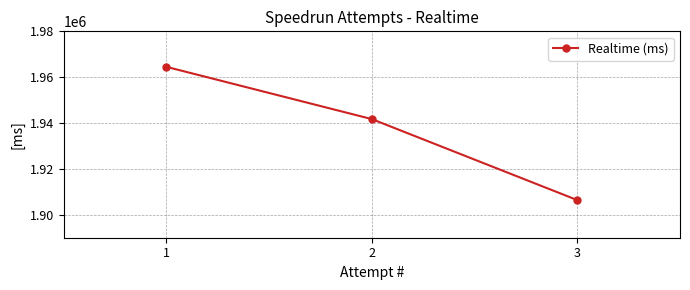

Where does the data first go above 1941728?

1